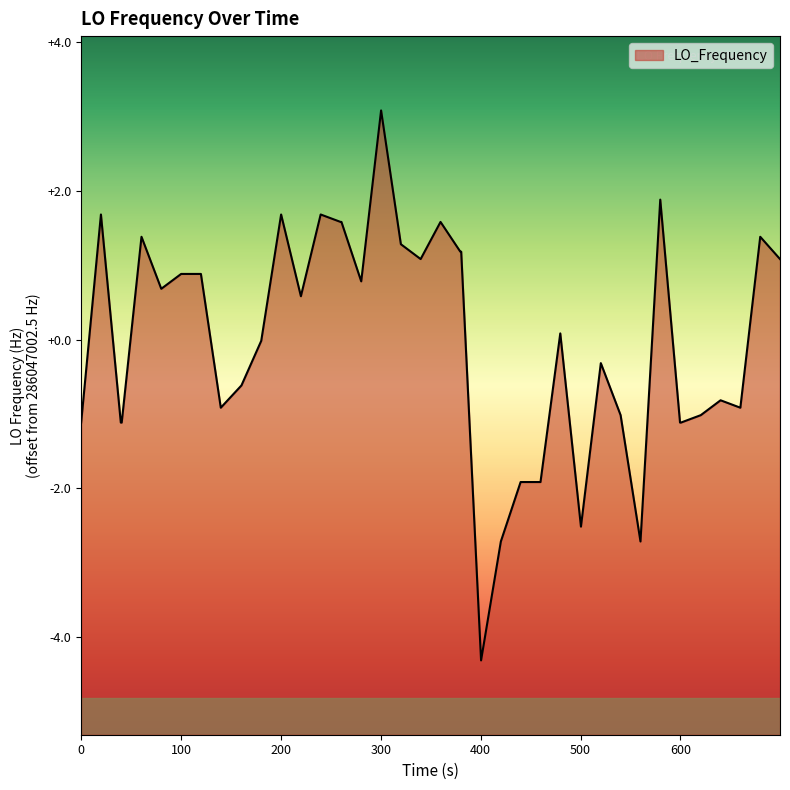

What is the smallest value displayed?

-4.3